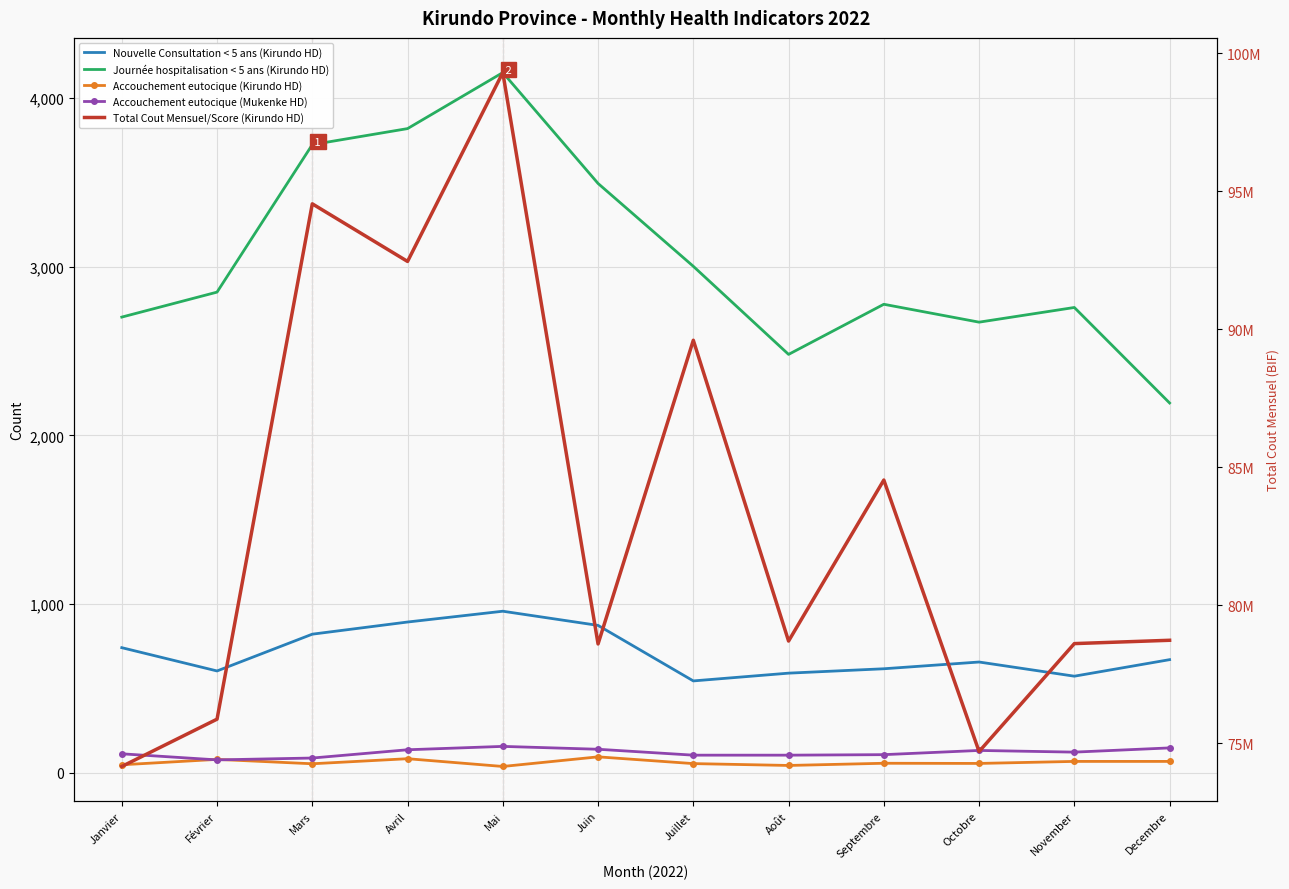

What is the difference between the second highest and minimum values in the Accouchement eutocique (Kirundo HD) series?

46